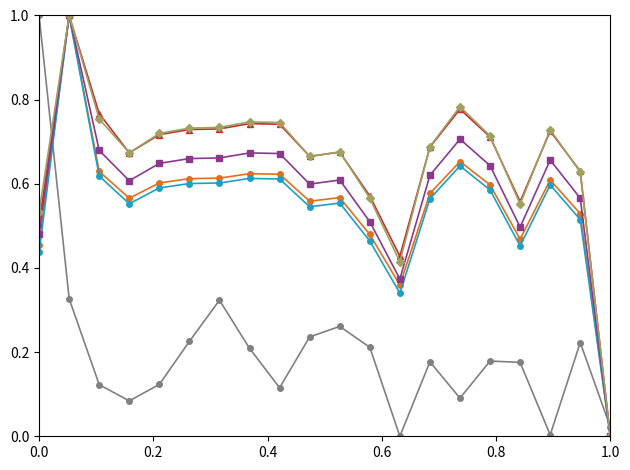

What is the greatest value displayed?

1.0